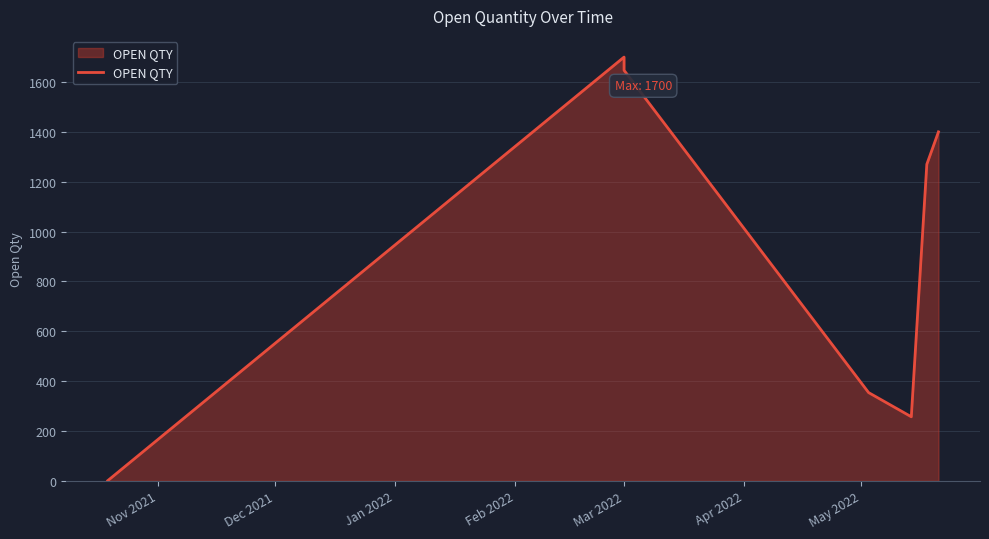

True or false: there are more than 0 points higher than both neighbors.

True